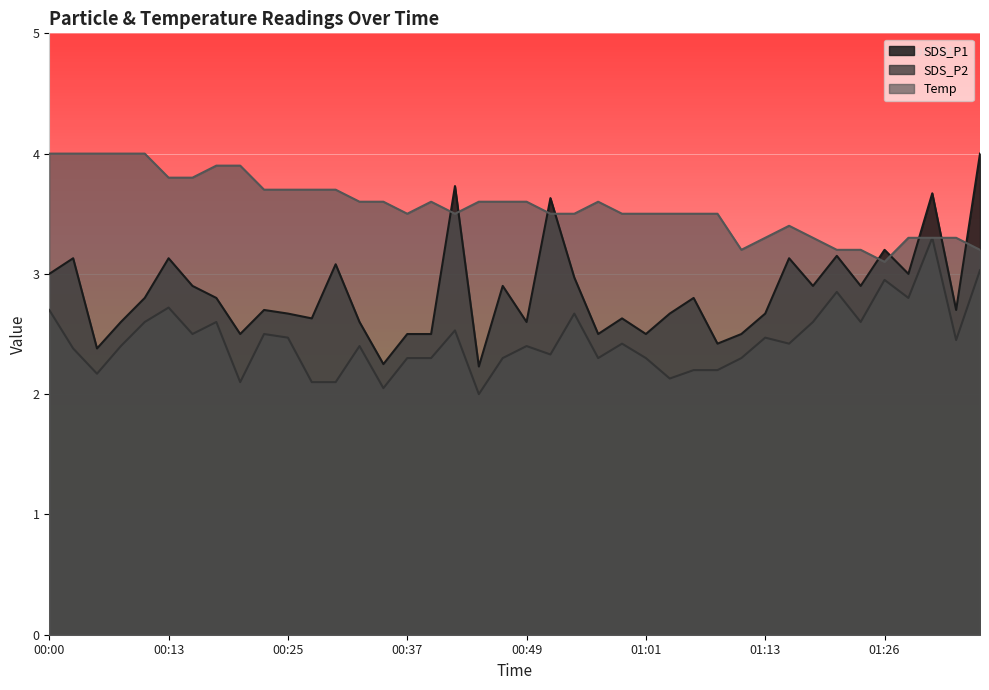

What is the value of the SDS_P2 point at the 36th from the left?

3.0